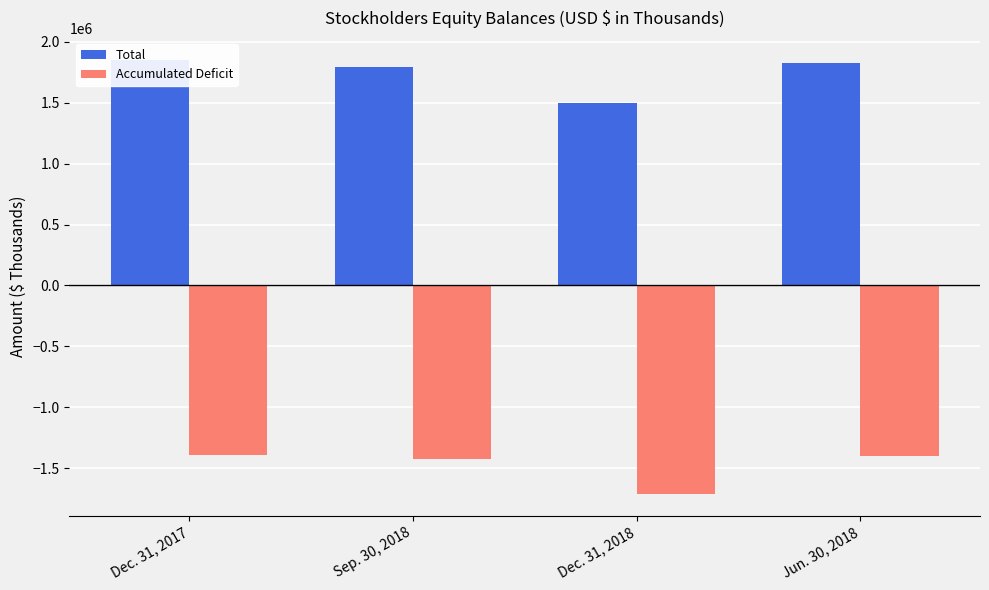

Between Dec. 31, 2018 and Jun. 30, 2018, which series saw the biggest shift?

Total